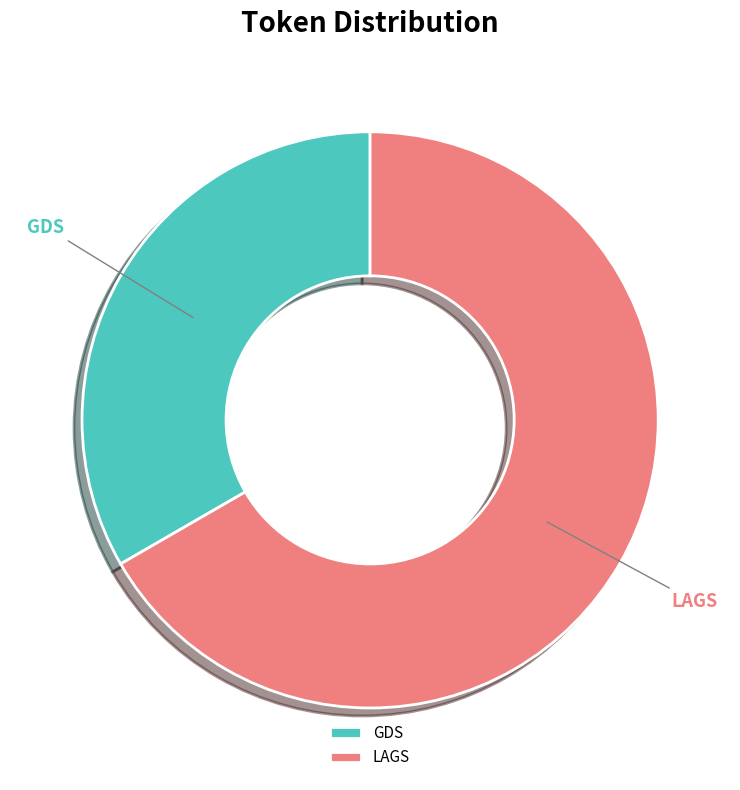

How many segments does this pie chart have?

2